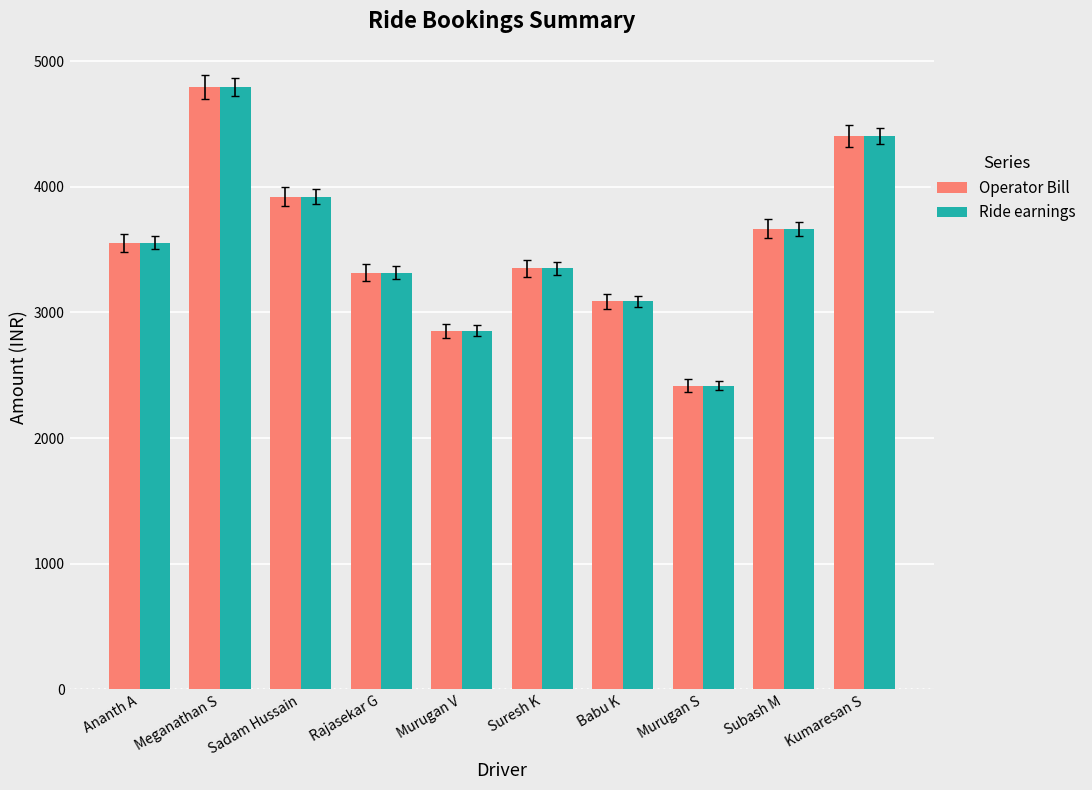

What is the label of the 9th bar from the right?

Meganathan S